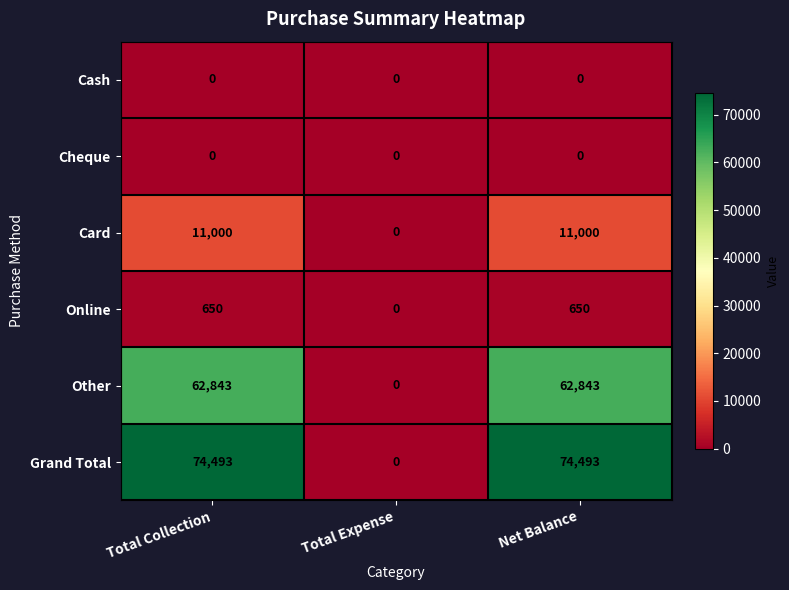

At which label does Other reach its minimum?

Total Expense